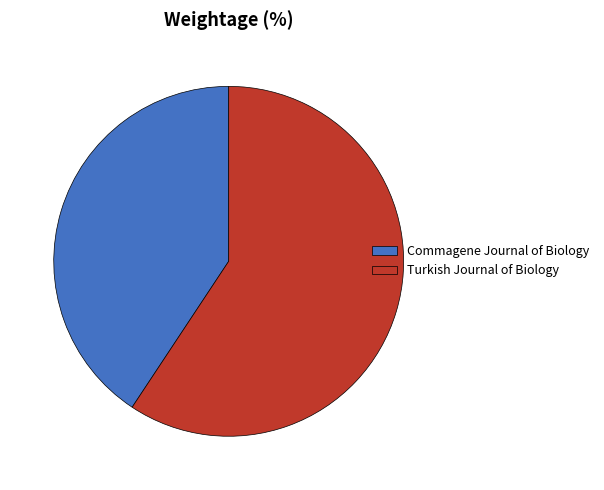

Count the number of slices in the pie.

2